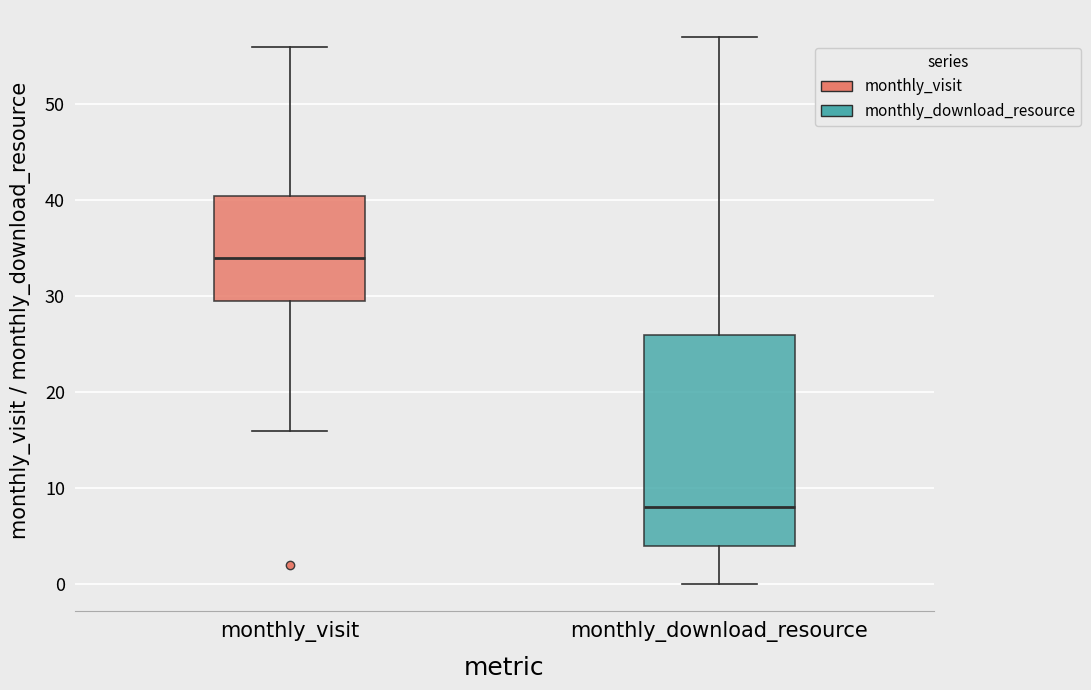

Comparing the boxes themselves (not the whiskers), which one is the tallest?

monthly_download_resource